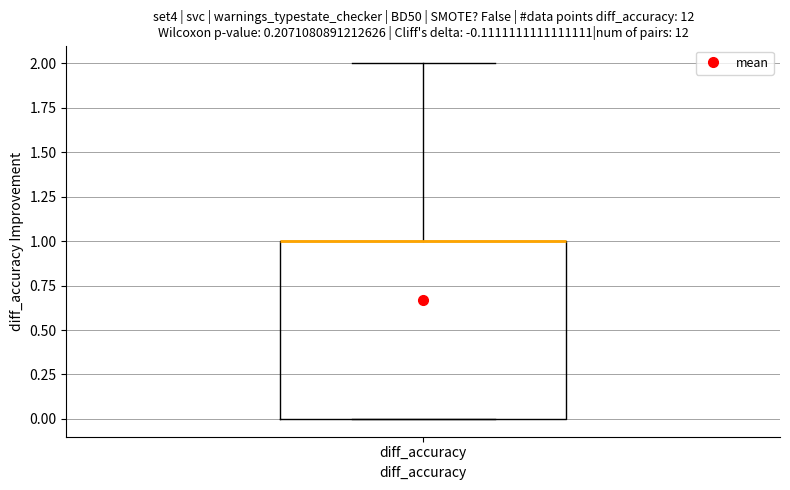

Transcribe this box plot: give where the median line is, the range the box spans, and where the two whiskers end, as read against the y-axis. The values are not printed on the chart, so give them approximately, as read against the axis.

median 1 (drawn on the box's upper edge), box 0 to 1, whiskers 0 to 2